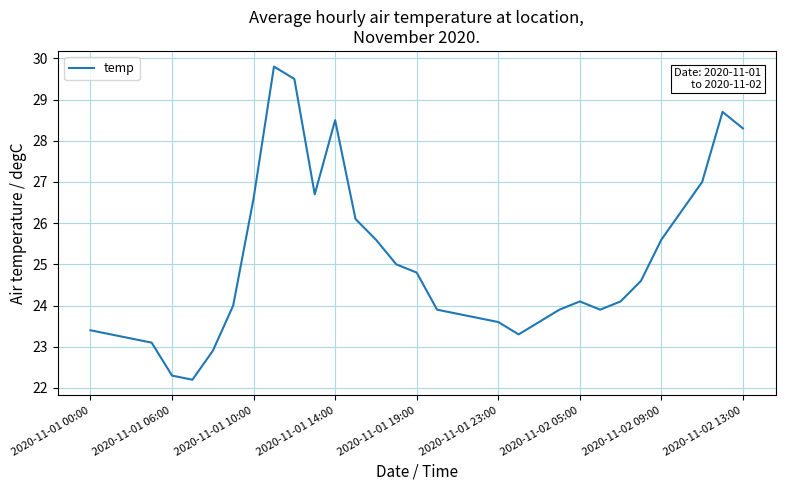

How many lines are shown in the chart?

1